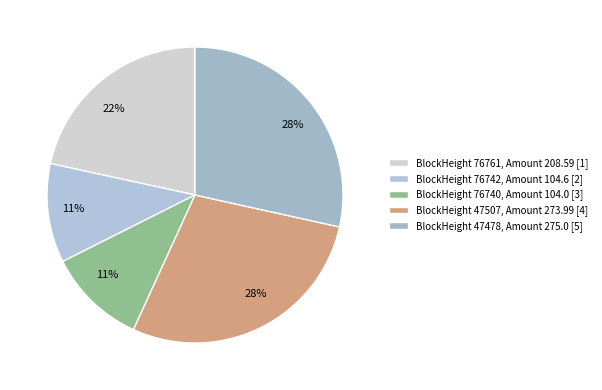

Count the number of slices in the pie.

5